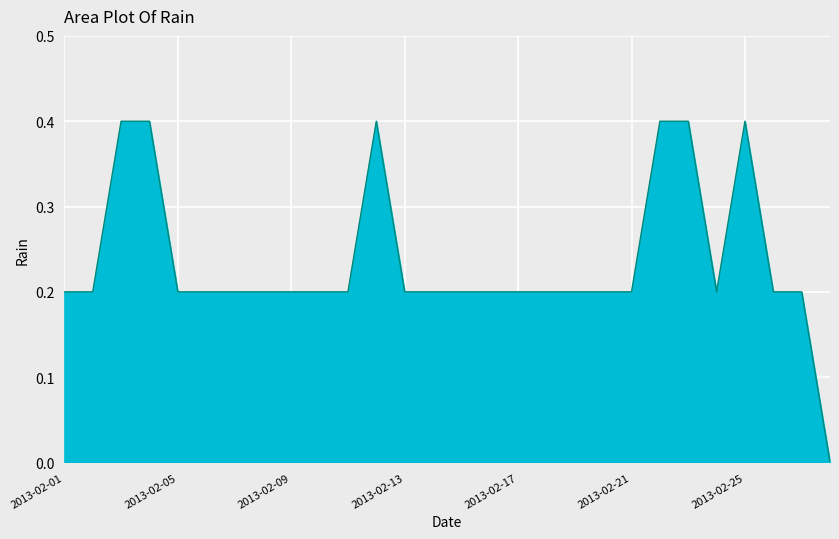

What is the maximum value shown in the chart?

0.4